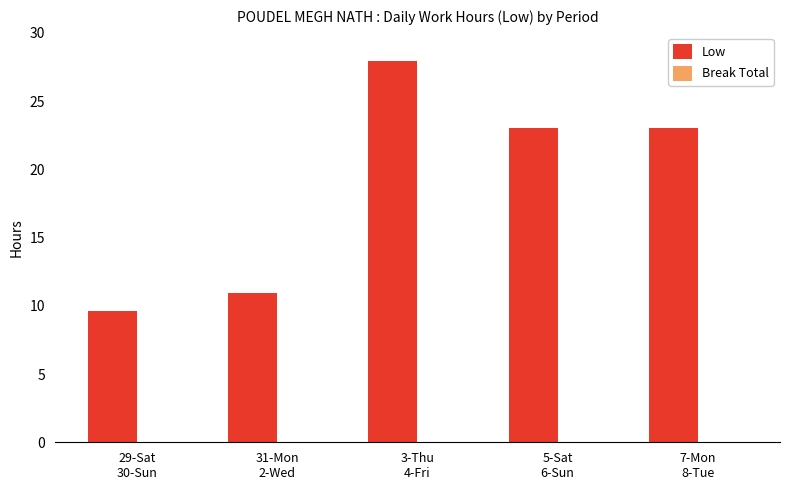

What is the average value?

18.9